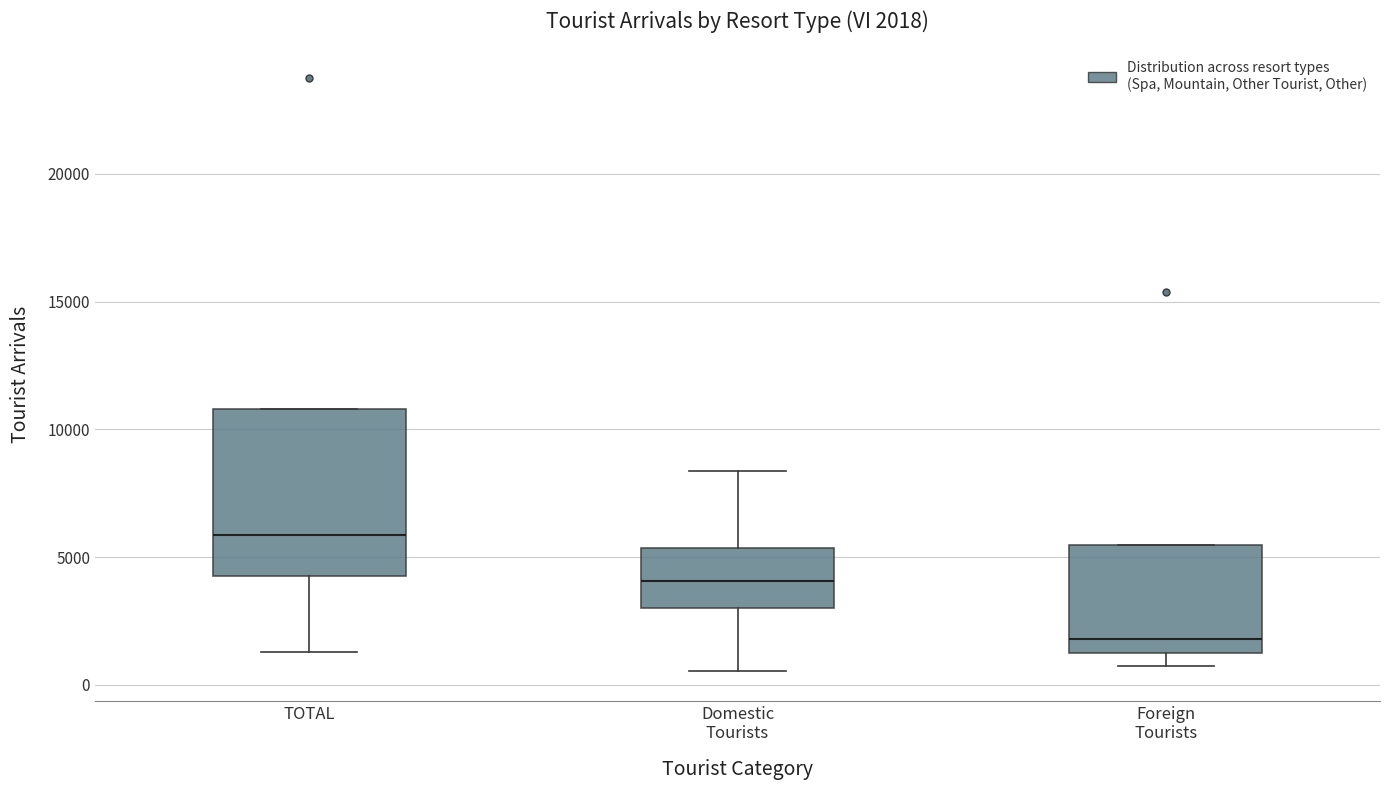

Which box's median line is the highest?

TOTAL